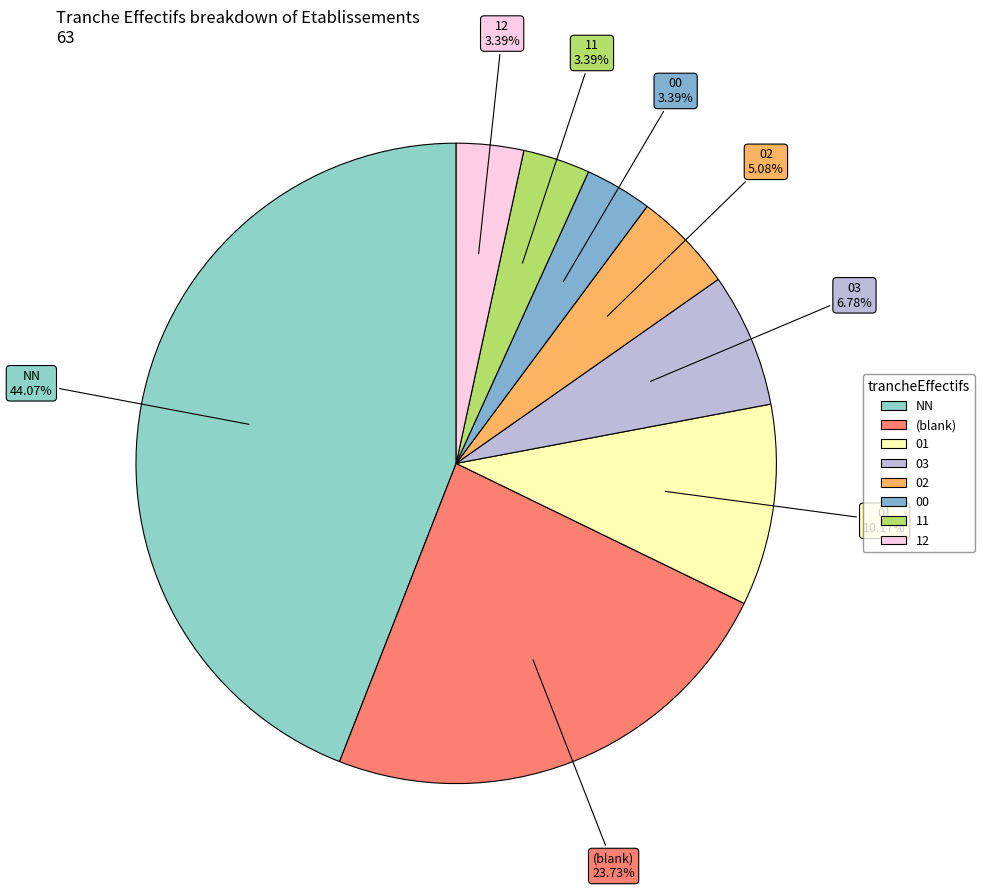

Count the number of slices in the pie.

8